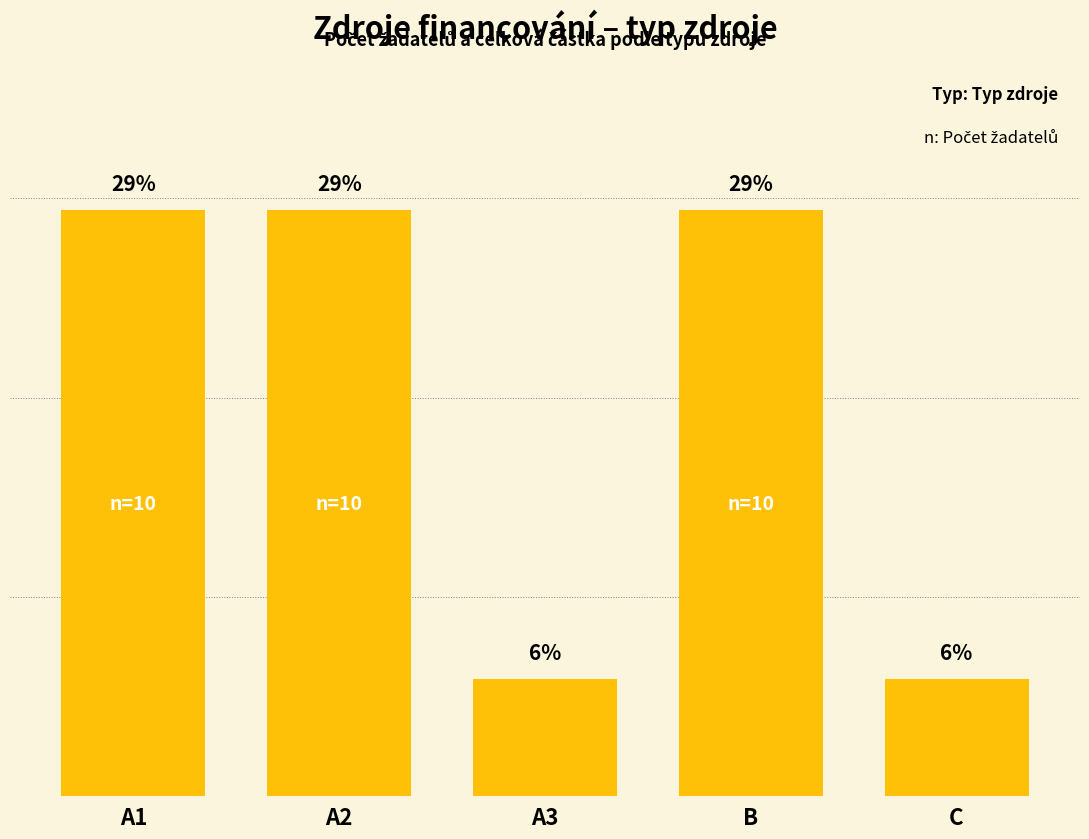

Between C and B, which is larger?

B